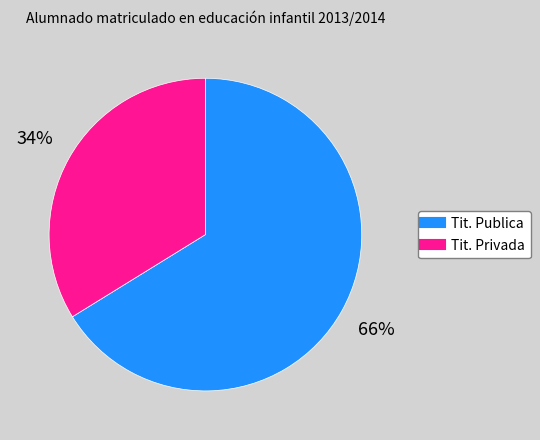

To the nearest percent, what percentage of the pie is Tit. Publica?

66%